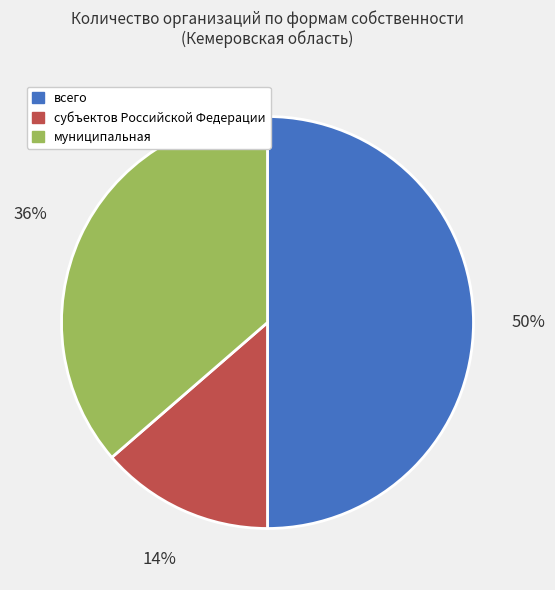

Which has a higher value, субъектов Российской Федерации or муниципальная?

муниципальная